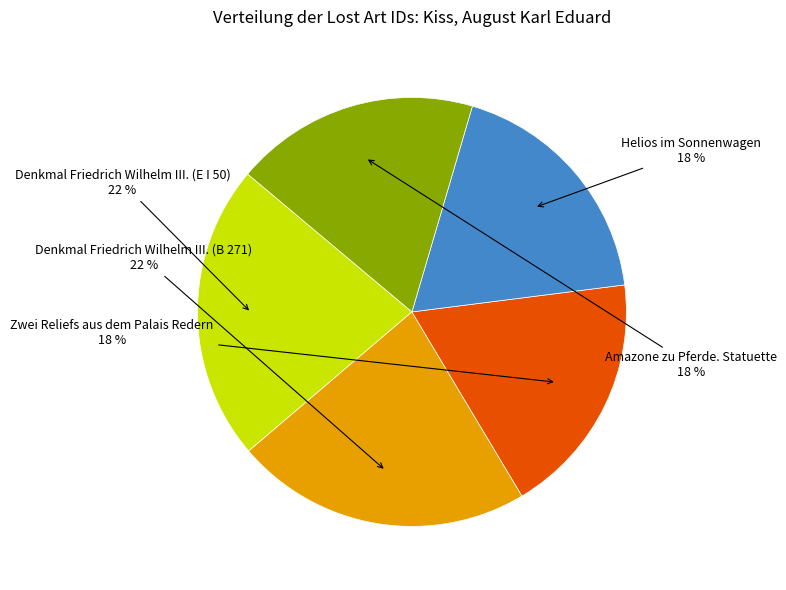

Does any single category account for the majority?

No